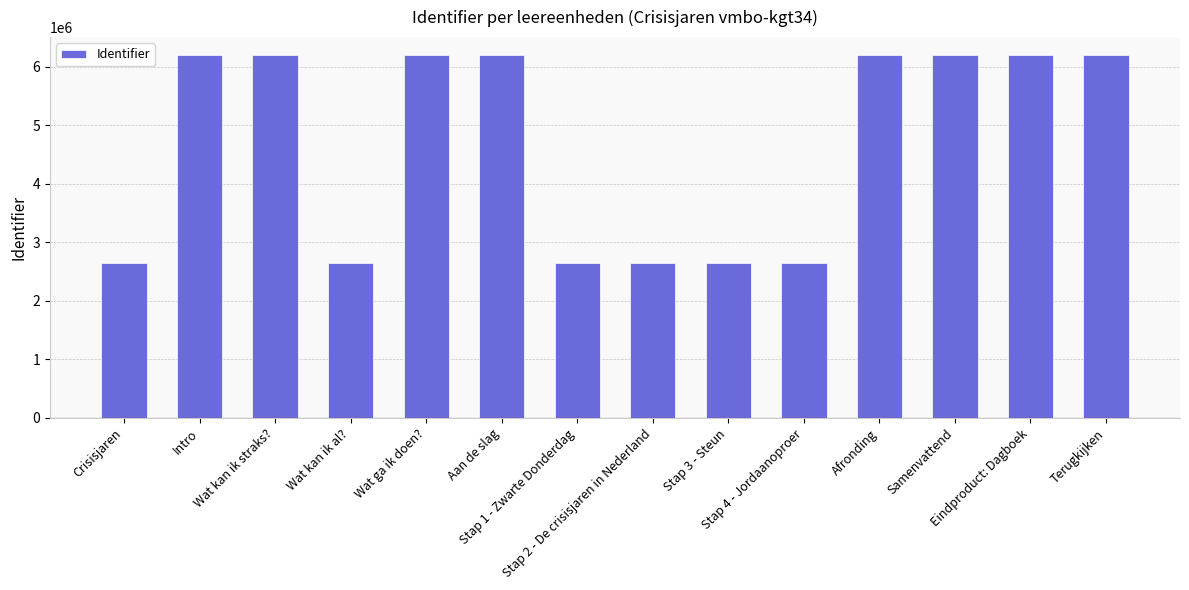

What is the label of the 4th bar from the left?

Wat kan ik al?